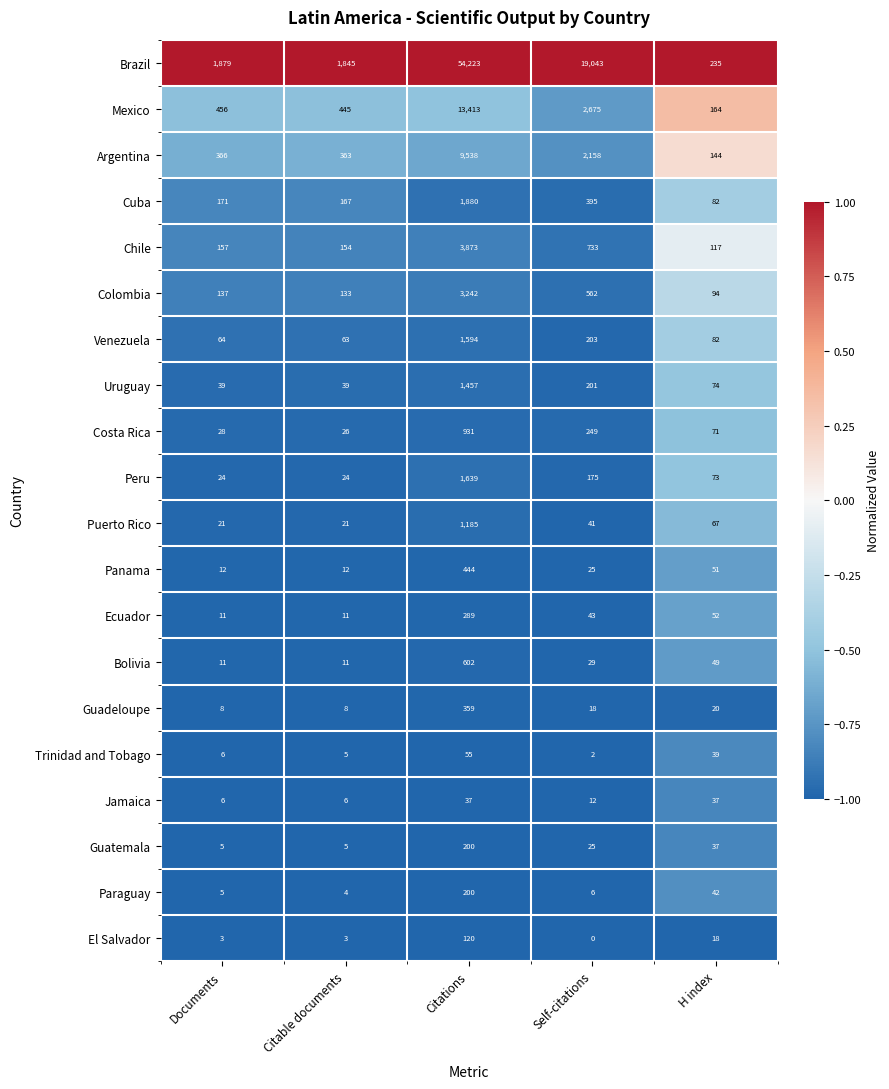

The value of Trinidad and Tobago at Citations is 82. True or false?

False